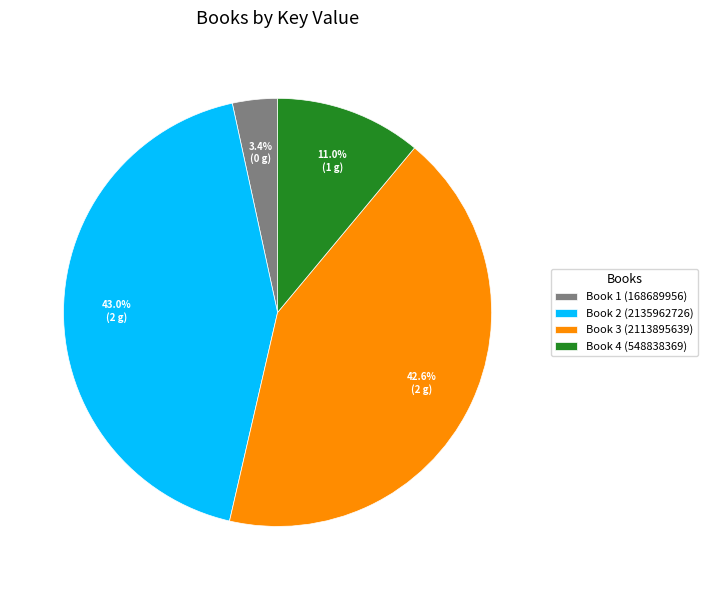

Between Book 1 (168689956) and Book 3 (2113895639), which is larger?

Book 3 (2113895639)